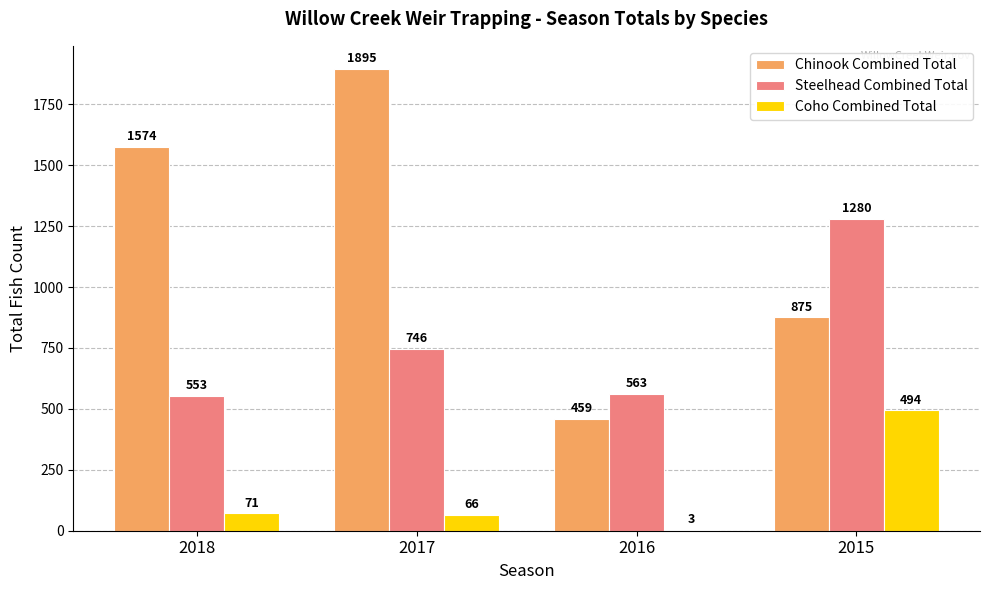

How many series are shown in this chart?

3